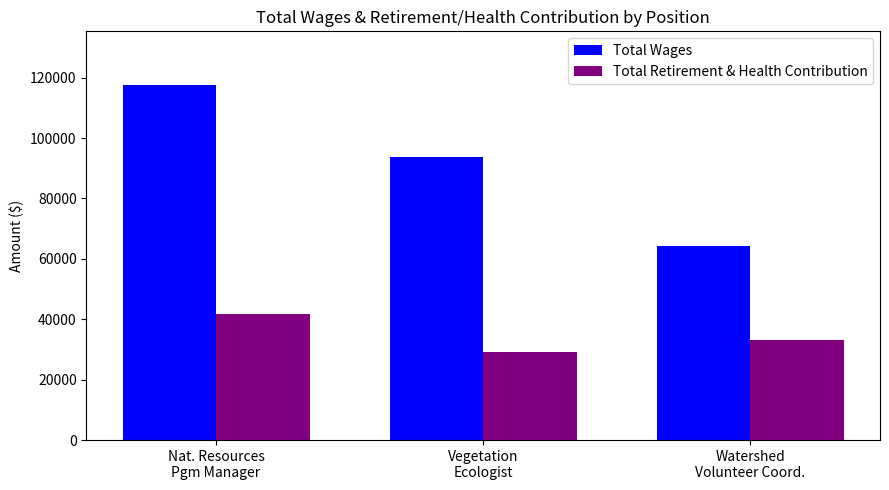

What is the difference between the highest and lowest values at Watershed
Volunteer Coord.?

31340